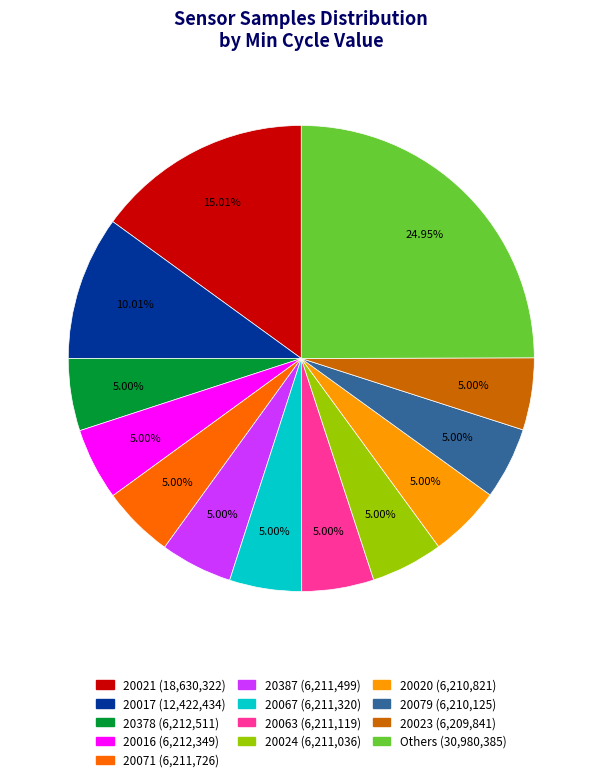

Is there a majority slice in this chart?

No